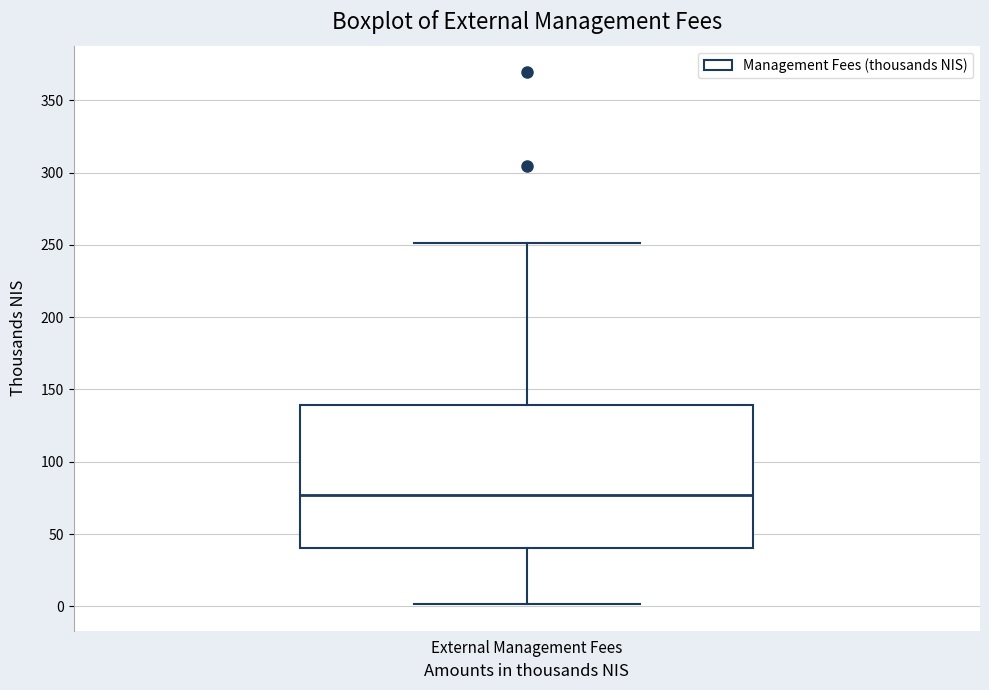

Where does the median line of the box for External Management Fees sit on the y-axis? The values are not printed on the chart, so give them approximately, as read against the axis.

75